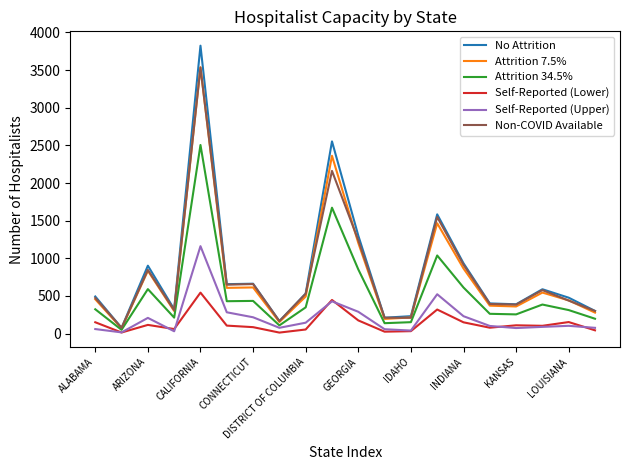

Which series has the largest range (max minus min)?

No Attrition